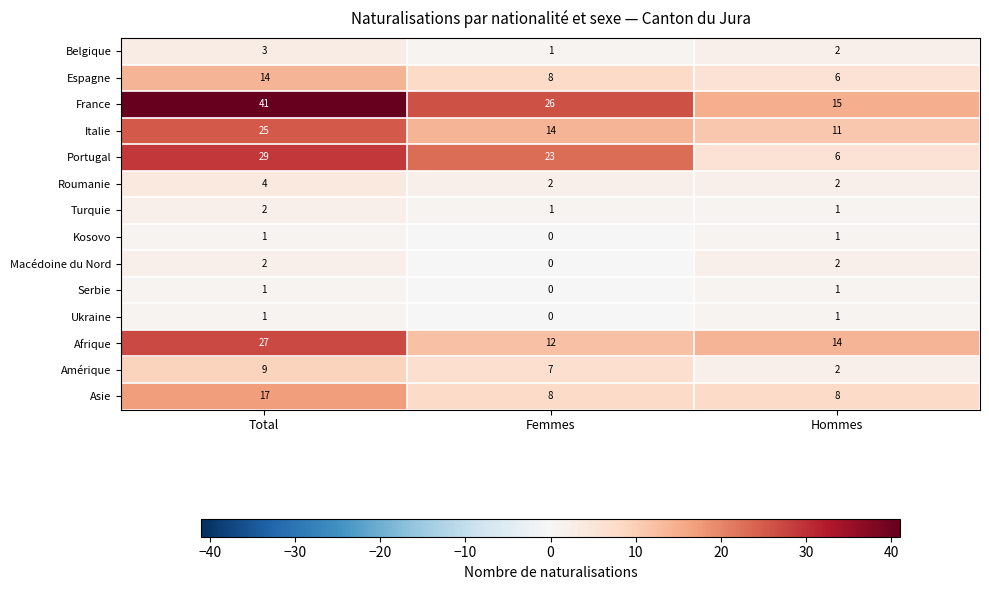

Which series changed the most between Total and Hommes?

France